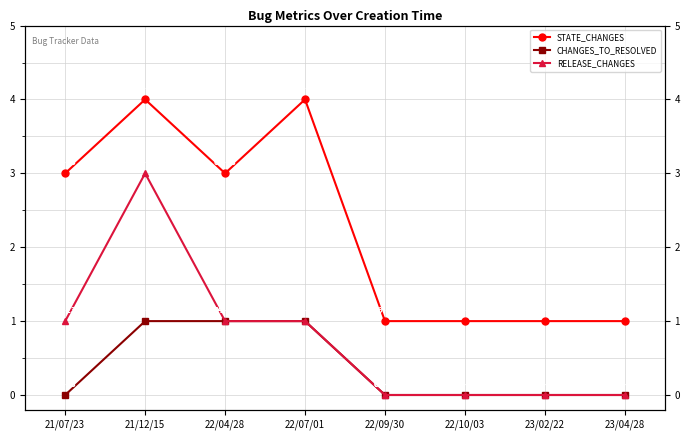

Which label corresponds to the largest value in the chart?

21/12/15